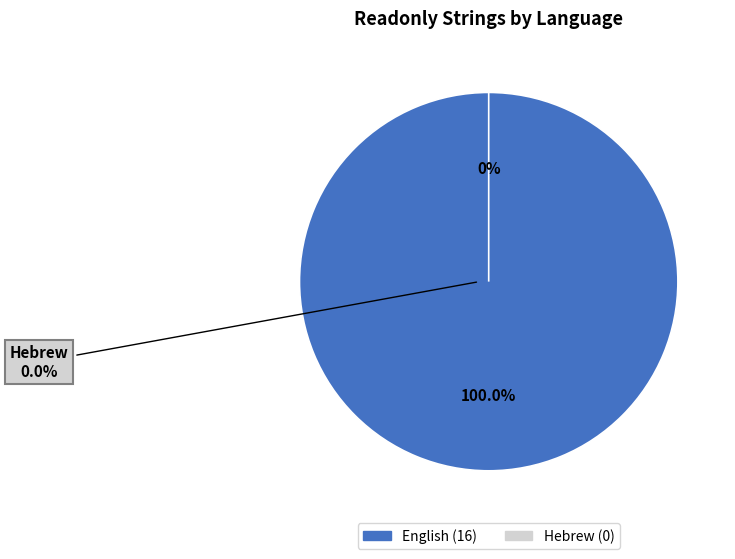

What is the largest slice in the pie chart?

English